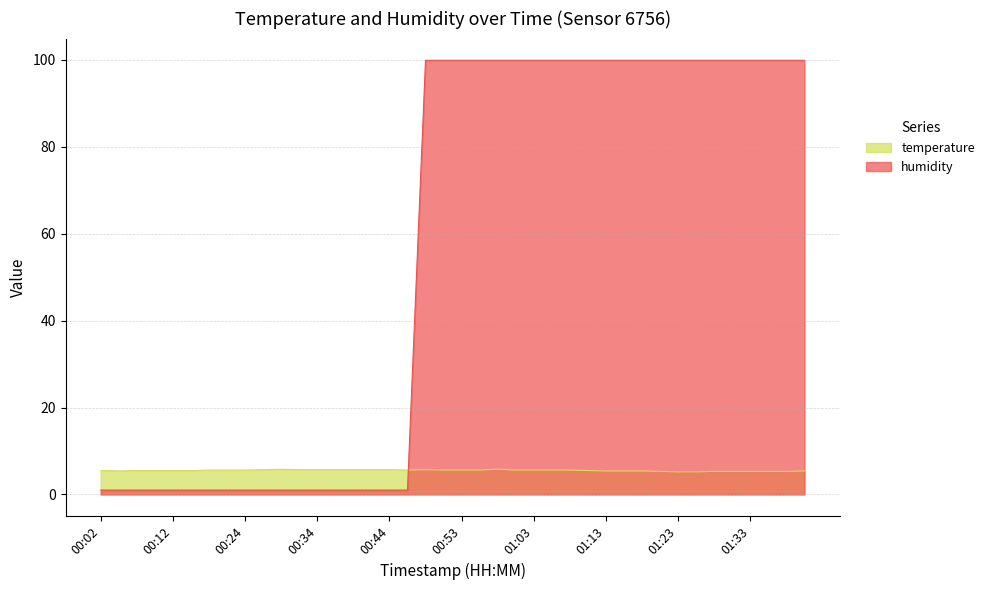

True or false: temperature has more than 1 interior local peaks.

True